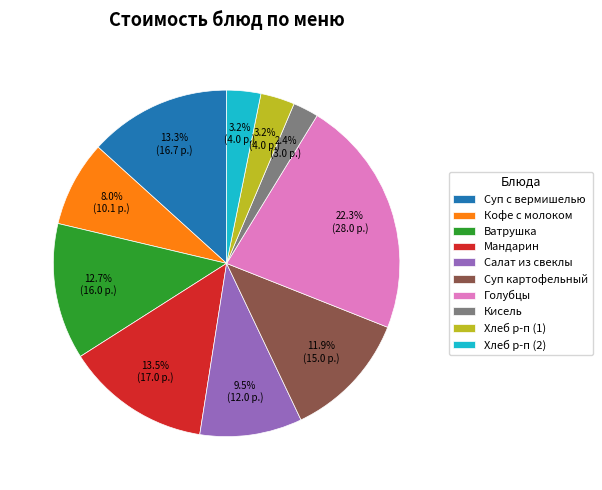

Do Хлеб р-п (1) and Кофе с молоком together represent more than half of the pie?

No